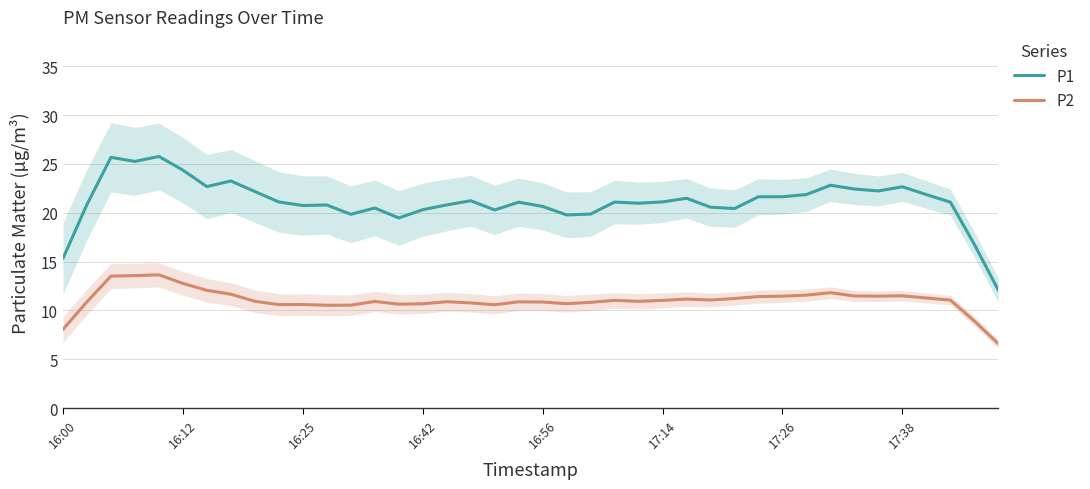

True or false: P1 has more than 1 points higher than both neighbors.

True